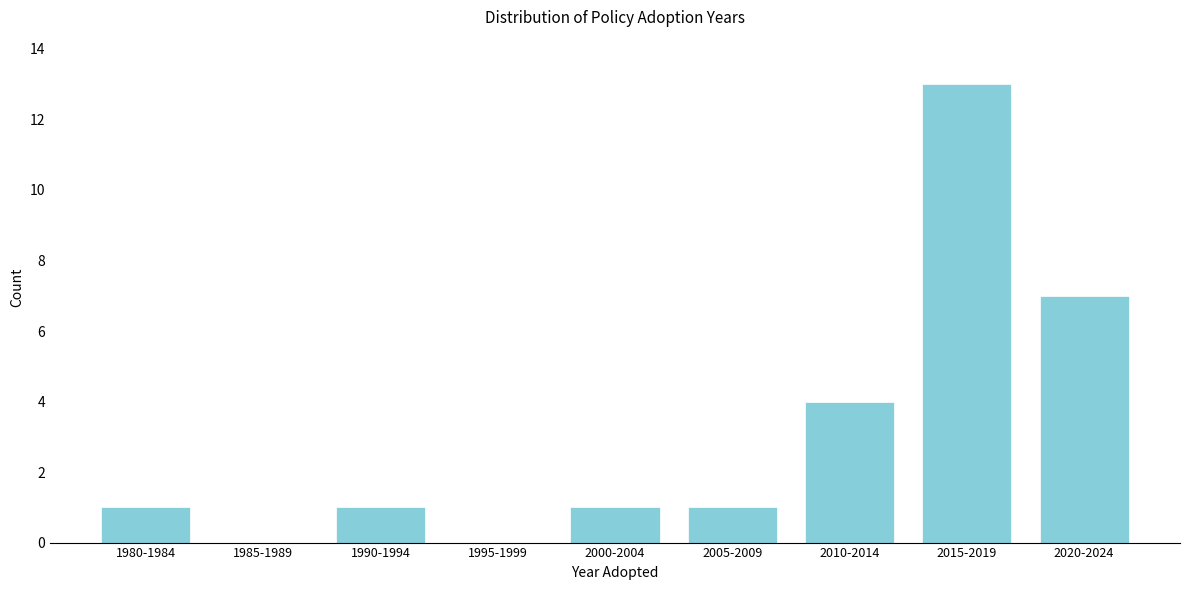

Reading right to left, list all the values displayed in this chart.

2020-2024=7	2015-2019=13	2010-2014=4	2005-2009=1	2000-2004=1	1995-1999=0	1990-1994=1	1985-1989=0	1980-1984=1